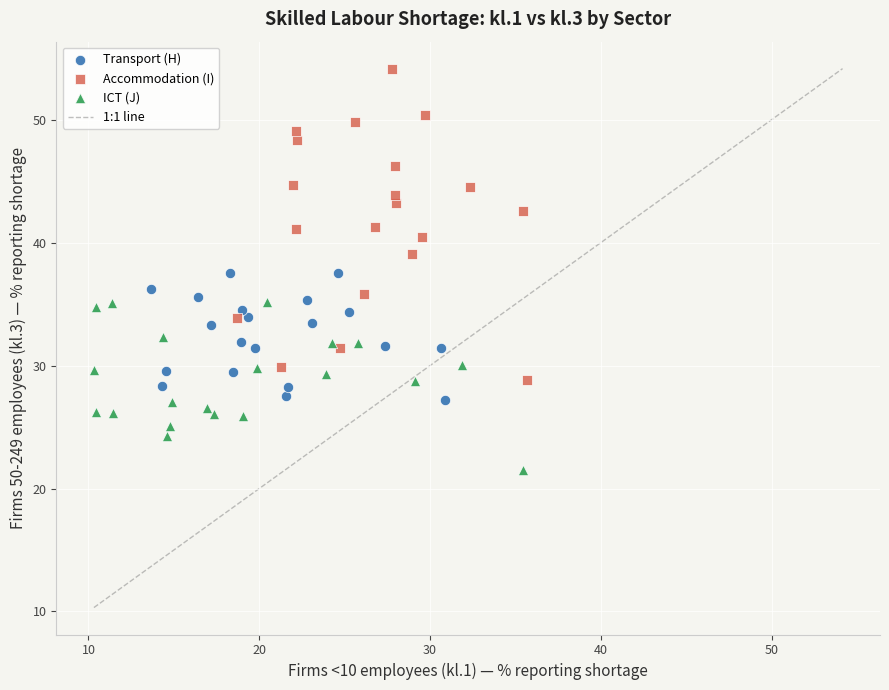

Which series contains the lowest Y value?

ICT (J)